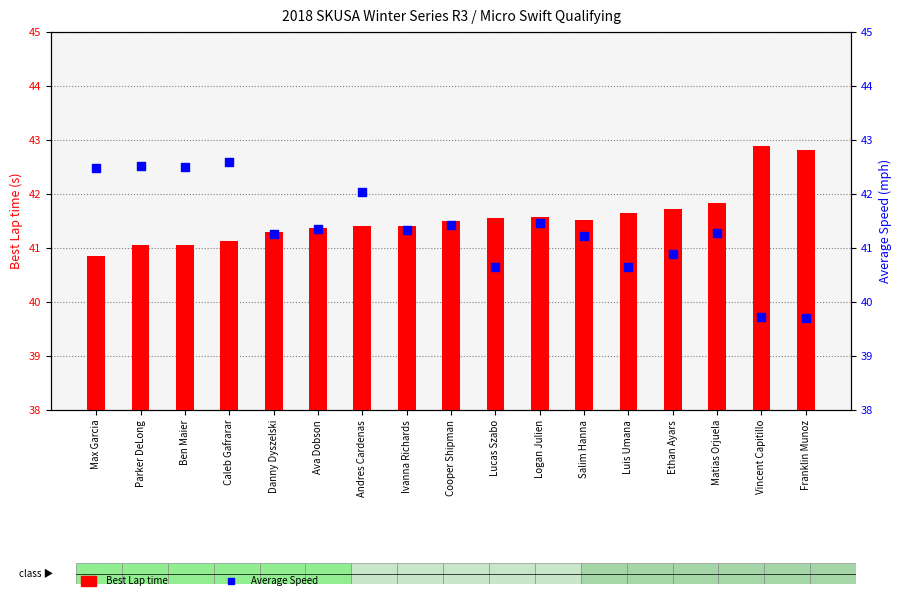

What is the total value across all series at Salim Hanna?

82.7